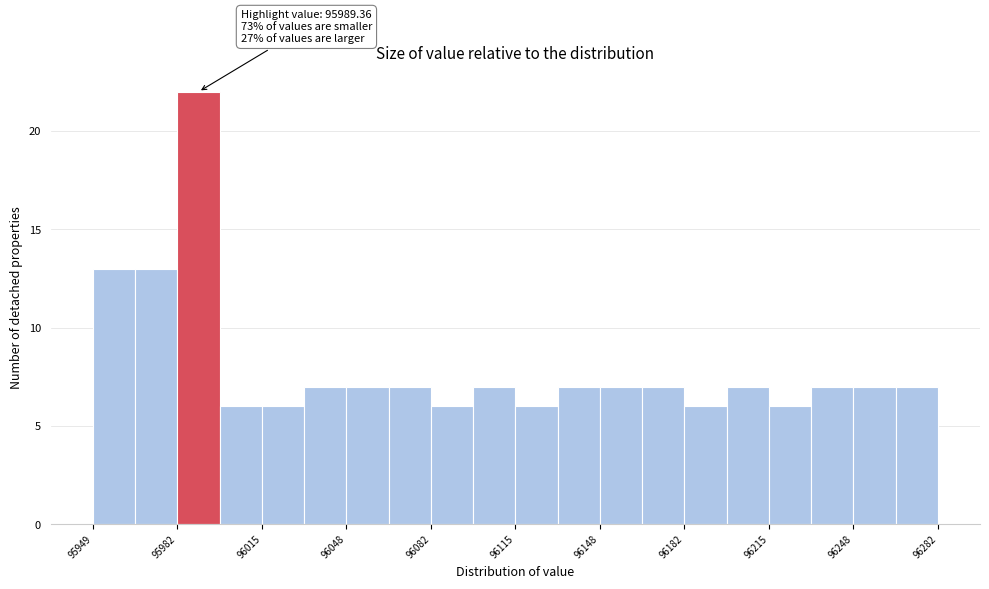

Around what value on the x-axis is the tallest bar? Give the approximate position of its centre, as read against the axis.

95990